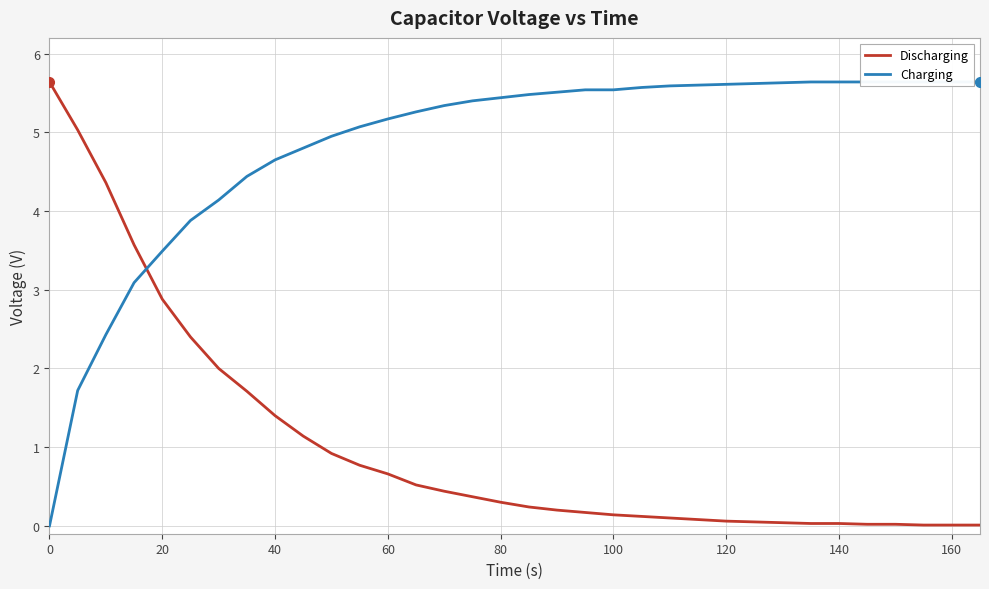

True or false: Discharging has a value of 0.0 at 140.

True